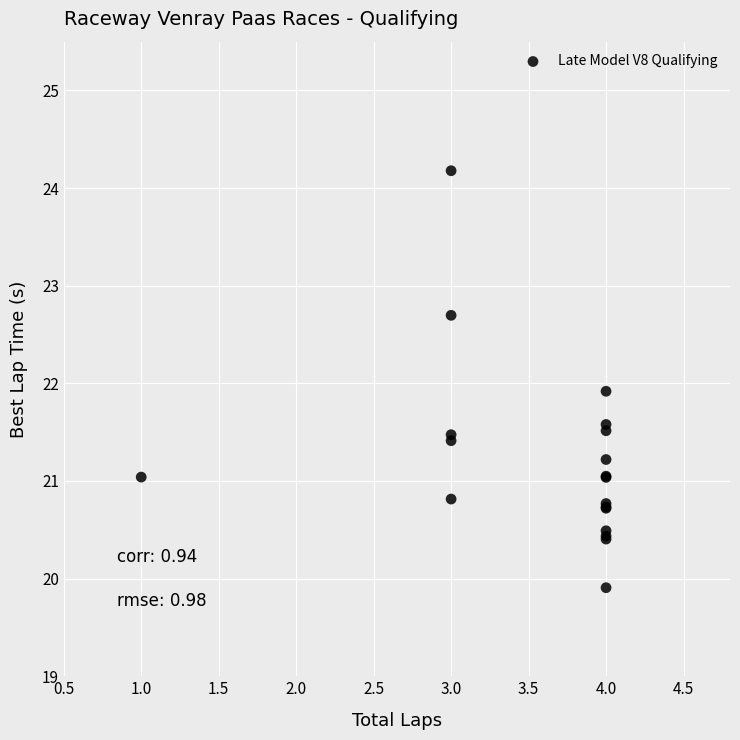

What Y value in the scatter plot is closest to 22?

21.9